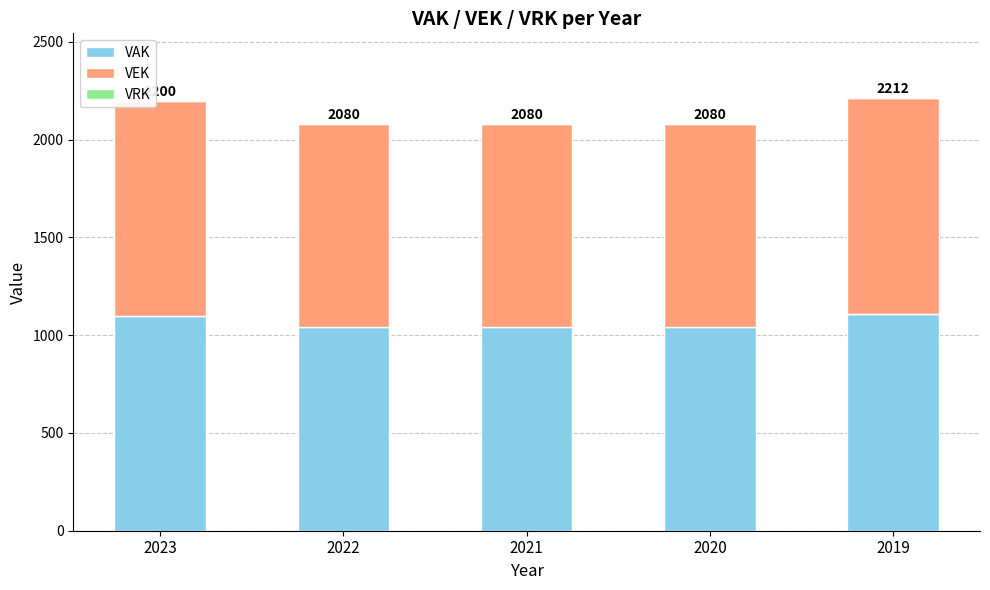

What is the total value across all series at 2022?

2080